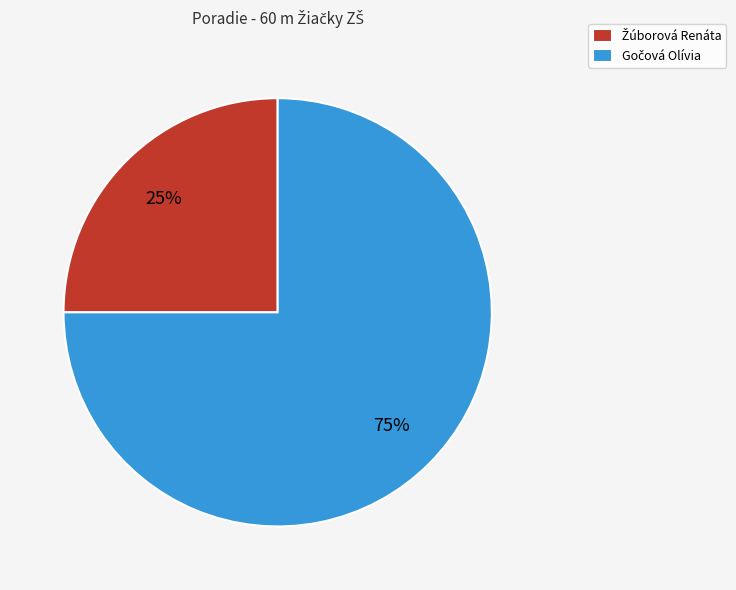

To the nearest percent, what is the difference between the largest and smallest slice percentages?

50%